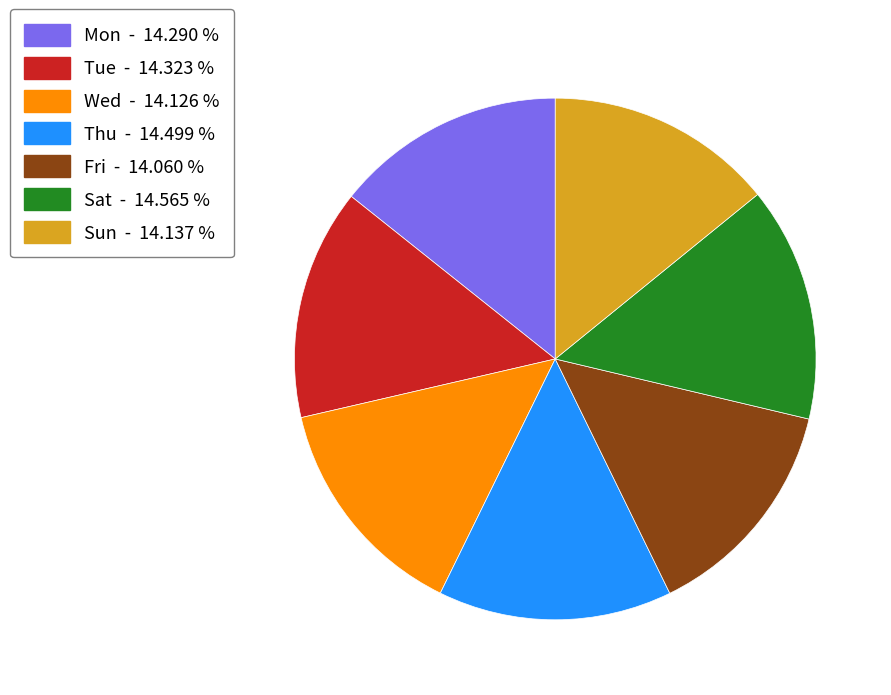

What is the ratio of the value at Fri to the value at Mon?

1.0